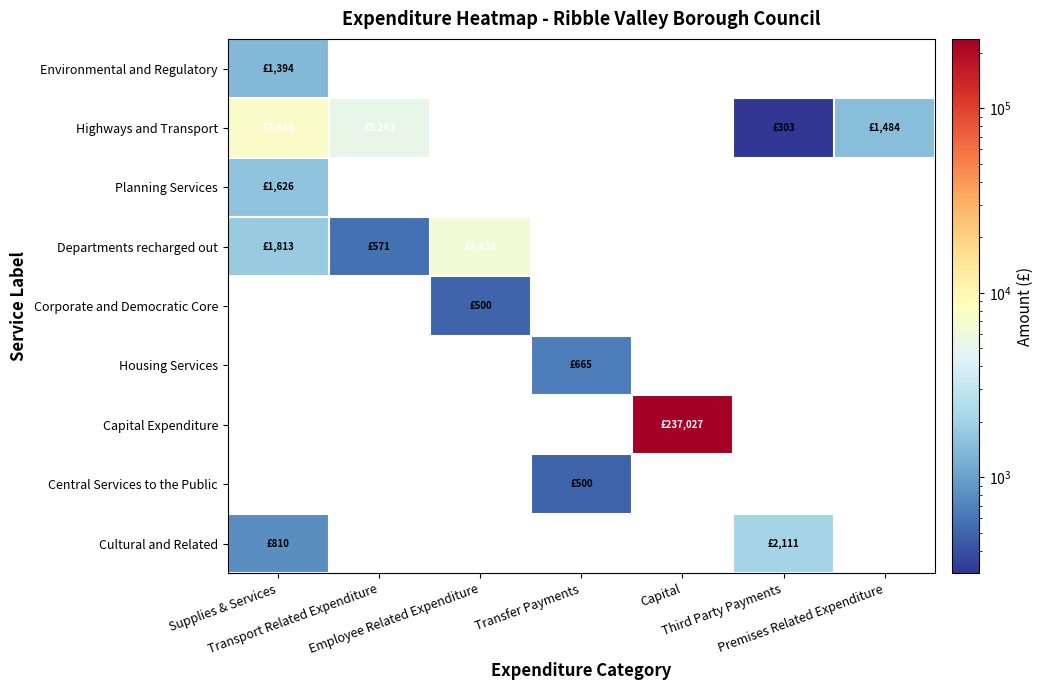

Which series changed the most between Supplies & Services and Third Party Payments?

Highways and Transport